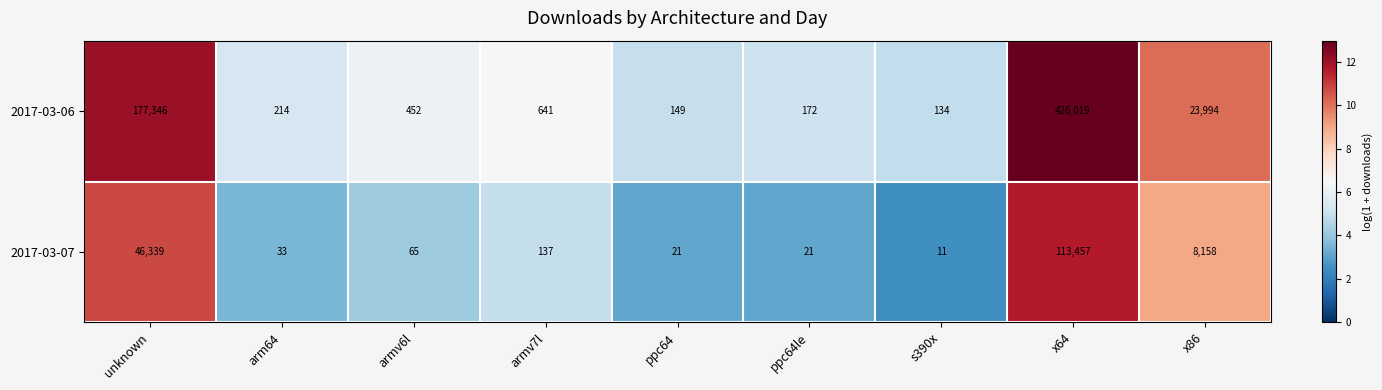

Which category has the highest value across all series?

x64